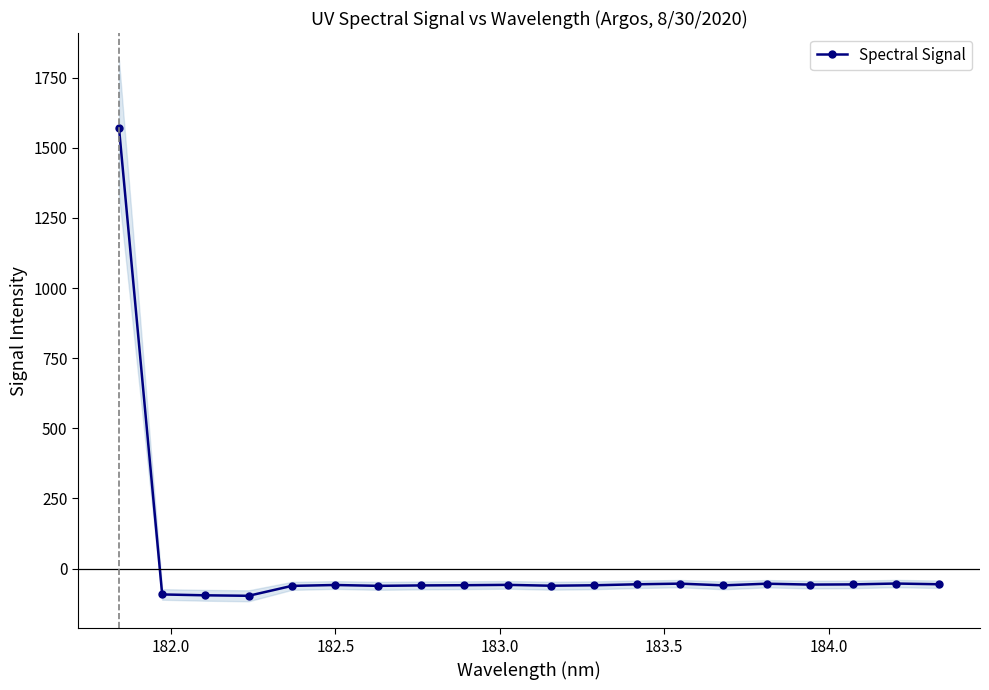

What is the value of the 17th point from the left?

-56.9